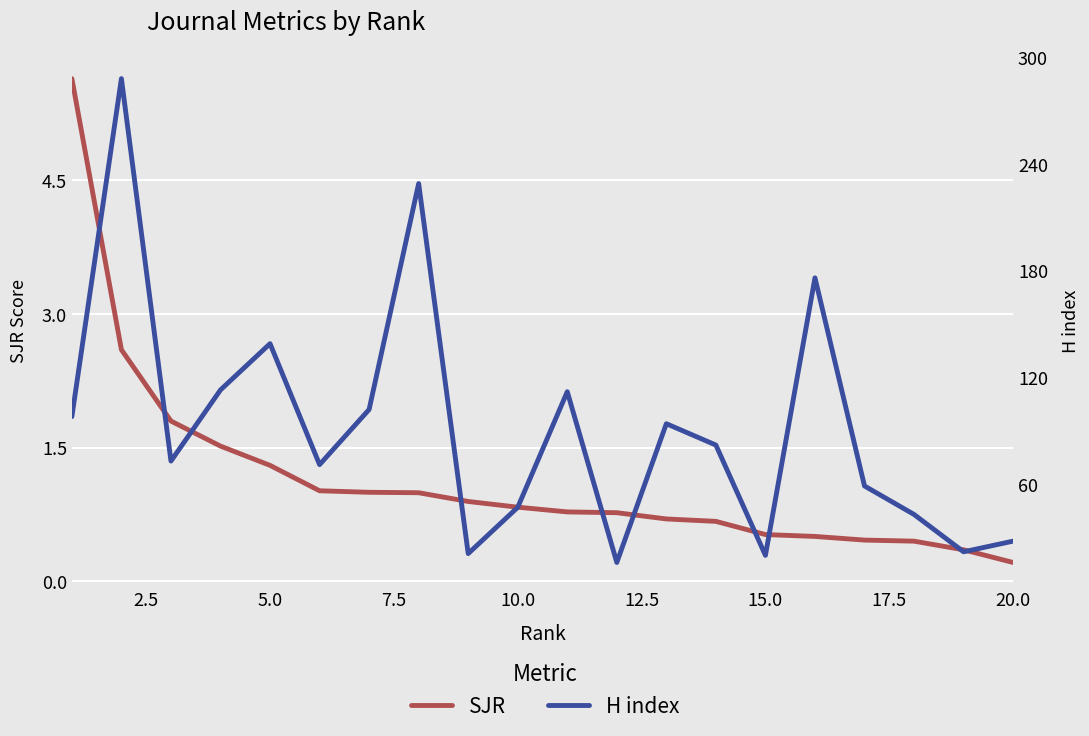

How many data points does each series have?

20